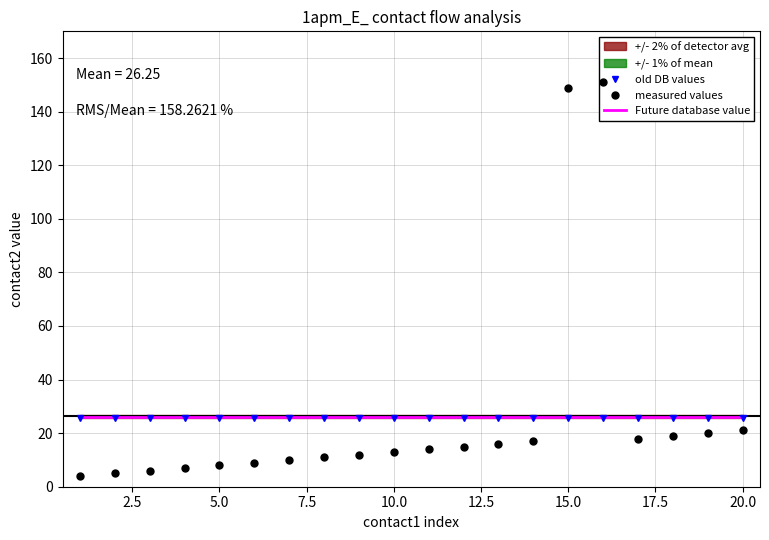

Which series ends up on top after the final intersection of measured values and Future database value?

Future database value